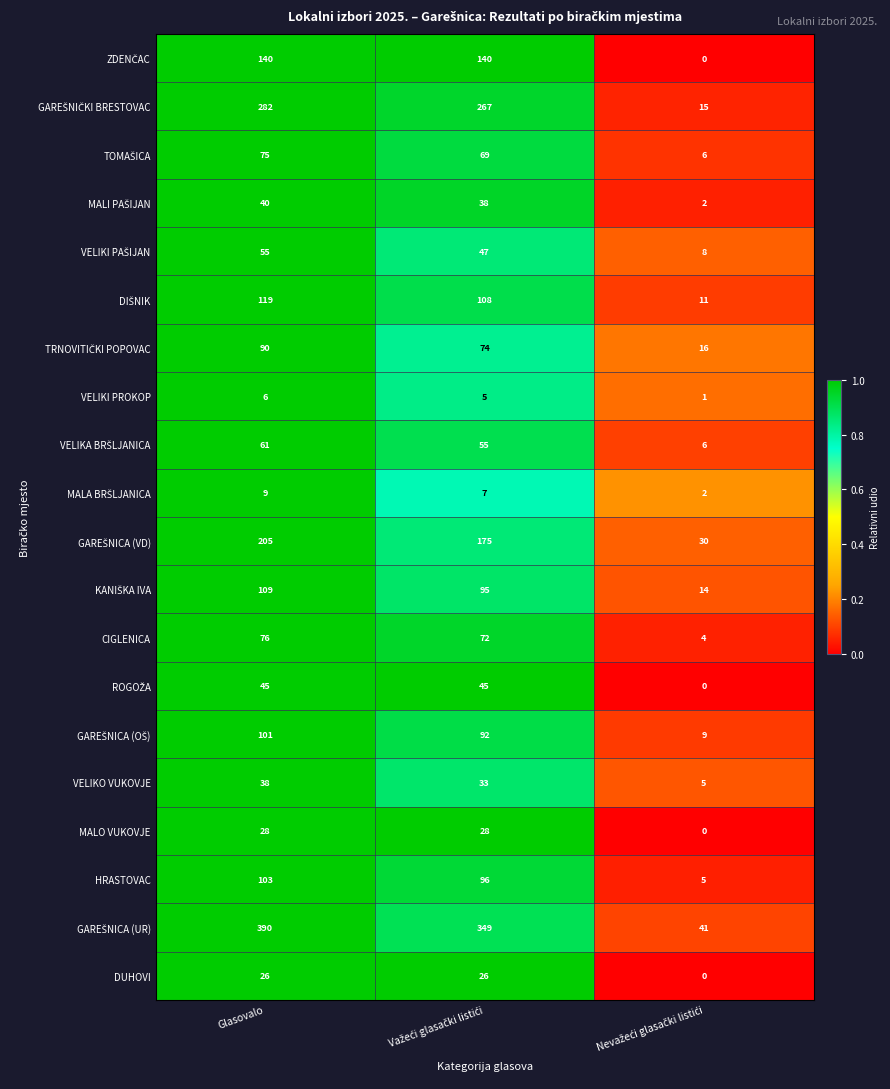

What is the difference between the highest and lowest values at Glasovalo?

384